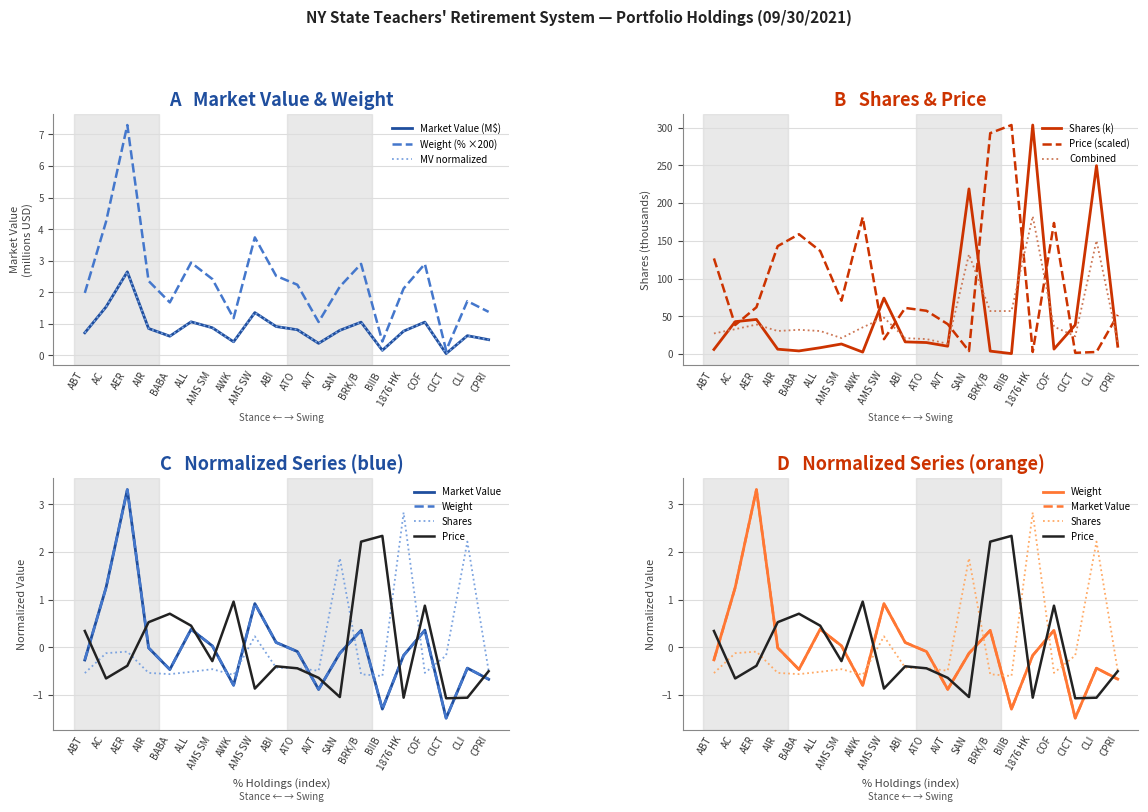

At which label does Price reach its peak?

BIIB